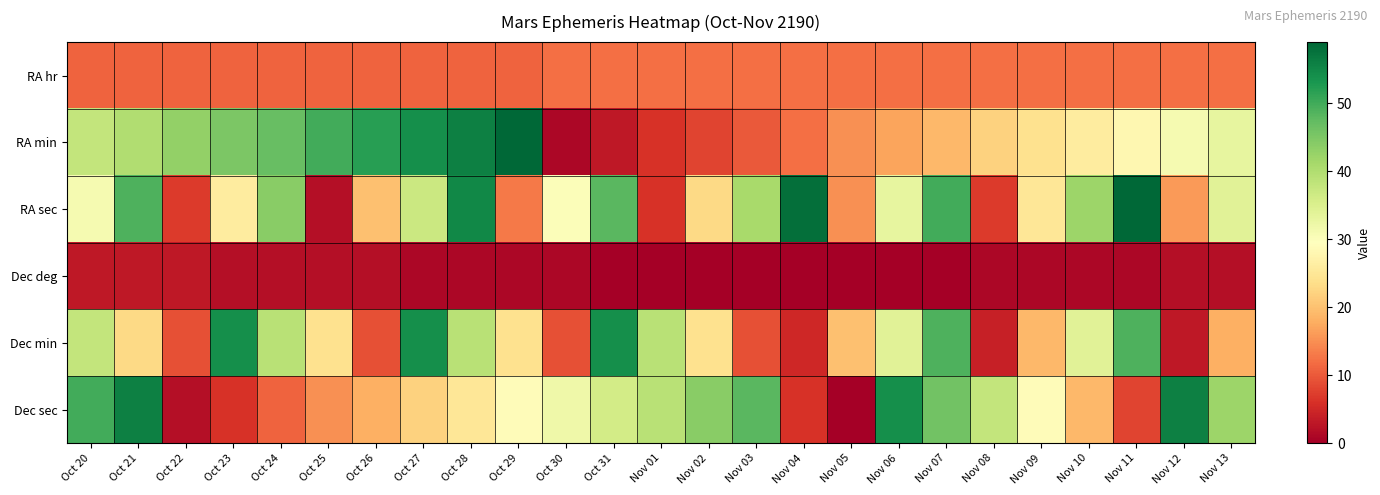

What is the spread (max minus min) of values at Nov 09?

28